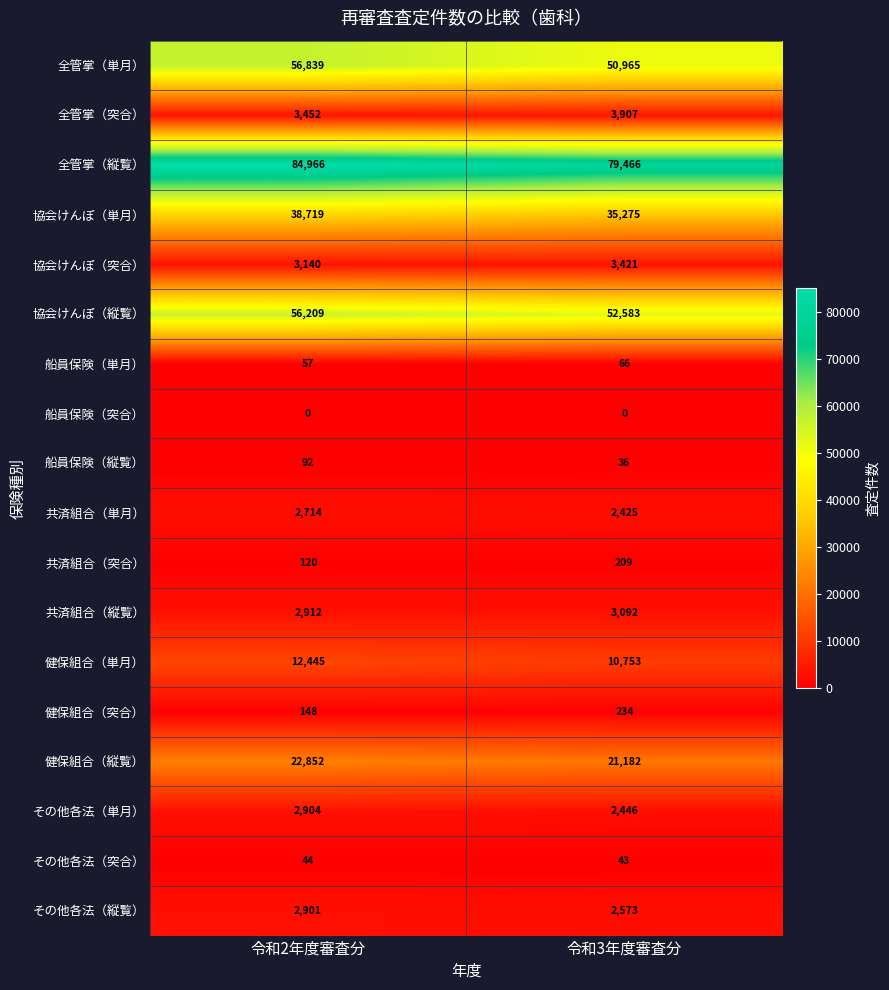

Is the value of 全管掌（単月） at 令和2年度審査分 greater than the value of その他各法（単月） at 令和2年度審査分?

Yes